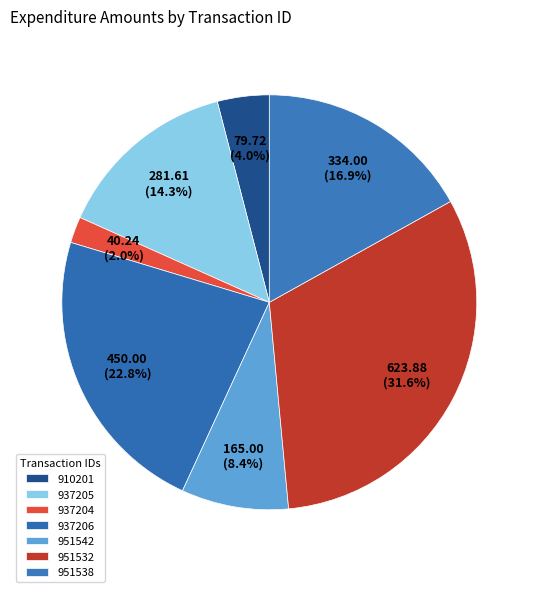

Which category has the biggest portion of the pie?

951532